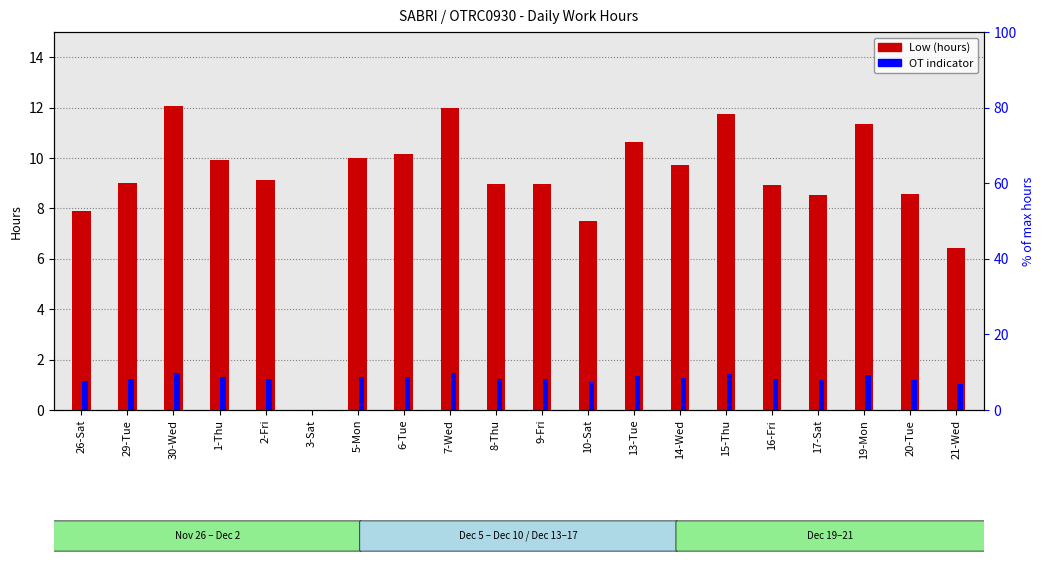

What is the maximum value for OT indicator?

1.5